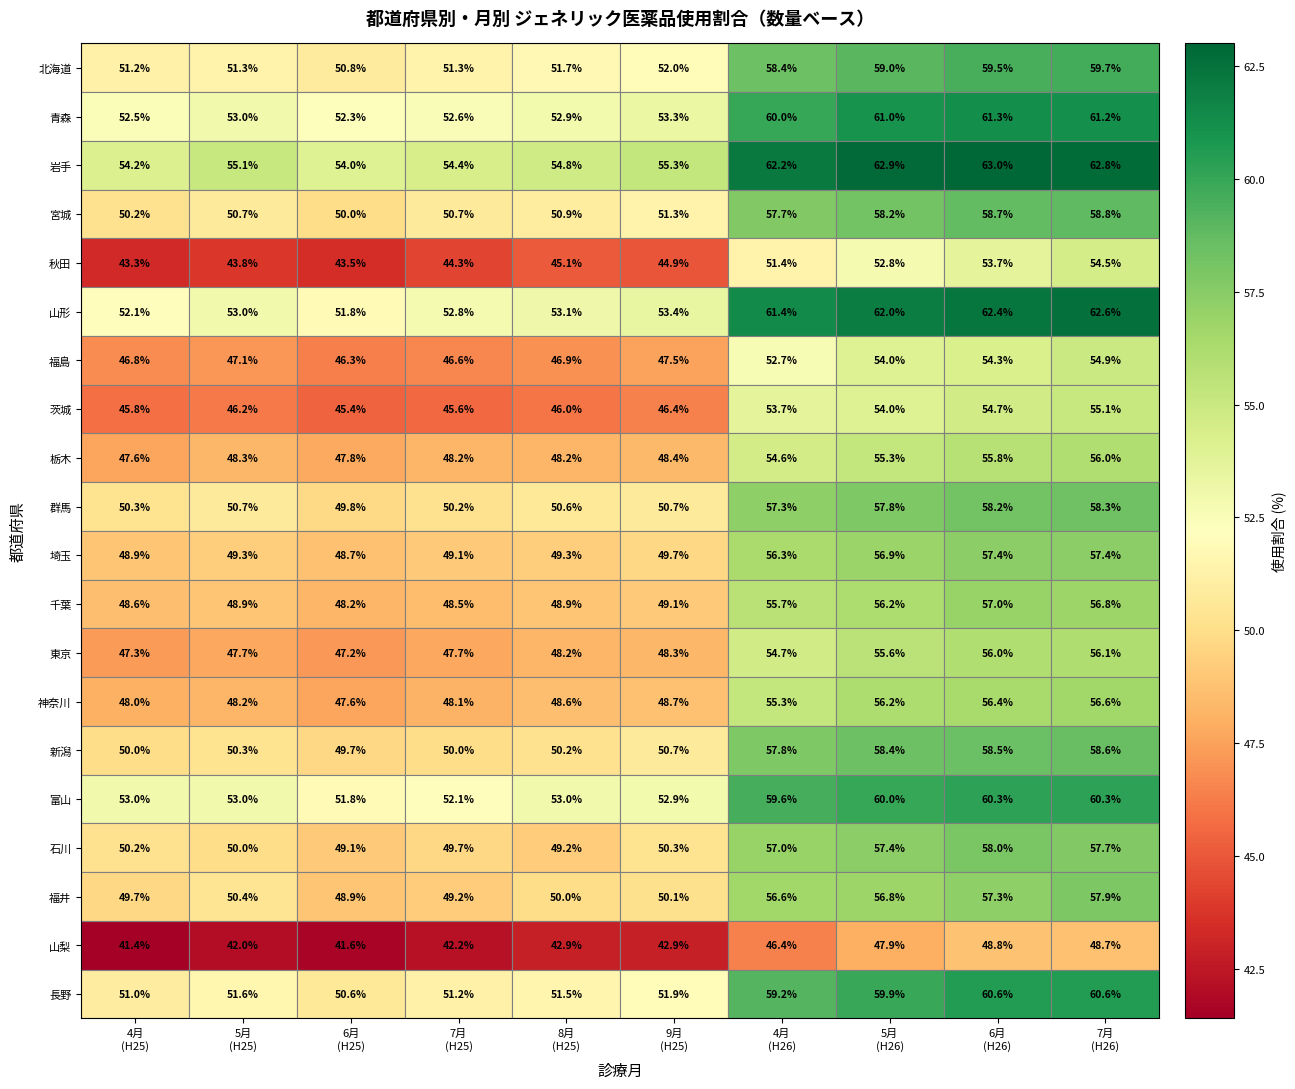

At which category does the chart reach its minimum across all series?

4月
(H25)